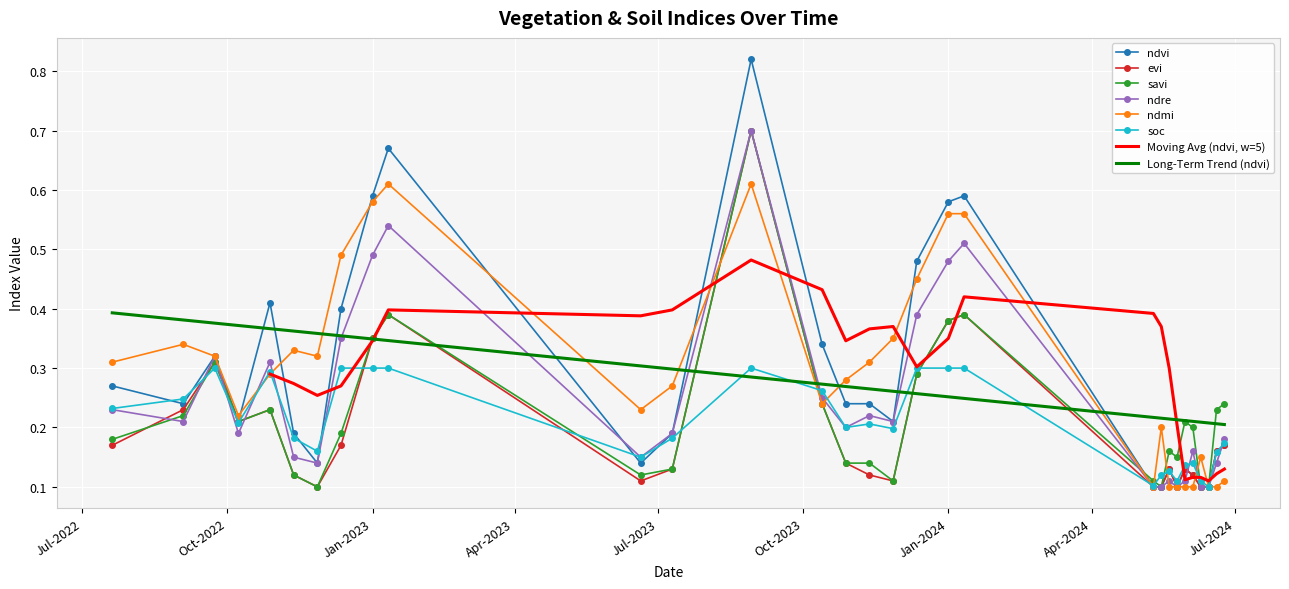

Reading left to right, what are all the values shown in this chart?

ndvi: 0.3	0.2	0.3	0.2	0.4	0.2	0.1	0.4	0.6	0.7	0.1	0.2	0.8	0.3	0.2	0.2	0.2	0.5	0.6	0.6	0.1	0.1	0.1	0.1	0.1	0.1	0.1	0.1	0.2	0.2
evi: 0.2	0.2	0.3	0.2	0.2	0.1	0.1	0.2	0.3	0.4	0.1	0.1	0.7	0.2	0.1	0.1	0.1	0.3	0.4	0.4	0.1	0.1	0.1	0.1	0.1	0.1	0.1	0.1	0.2	0.2
savi: 0.2	0.2	0.3	0.2	0.2	0.1	0.1	0.2	0.3	0.4	0.1	0.1	0.7	0.2	0.1	0.1	0.1	0.3	0.4	0.4	0.1	0.1	0.2	0.1	0.2	0.2	0.1	0.1	0.2	0.2
ndre: 0.2	0.2	0.3	0.2	0.3	0.1	0.1	0.3	0.5	0.5	0.1	0.2	0.7	0.2	0.2	0.2	0.2	0.4	0.5	0.5	0.1	0.1	0.1	0.1	0.1	0.2	0.1	0.1	0.1	0.2
ndmi: 0.3	0.3	0.3	0.2	0.3	0.3	0.3	0.5	0.6	0.6	0.2	0.3	0.6	0.2	0.3	0.3	0.3	0.5	0.6	0.6	0.1	0.2	0.1	0.1	0.1	0.1	0.1	0.1	0.1	0.1
soc: 0.2	0.2	0.3	0.2	0.3	0.2	0.2	0.3	0.3	0.3	0.1	0.2	0.3	0.3	0.2	0.2	0.2	0.3	0.3	0.3	0.1	0.1	0.1	0.1	0.1	0.1	0.1	0.1	0.2	0.2